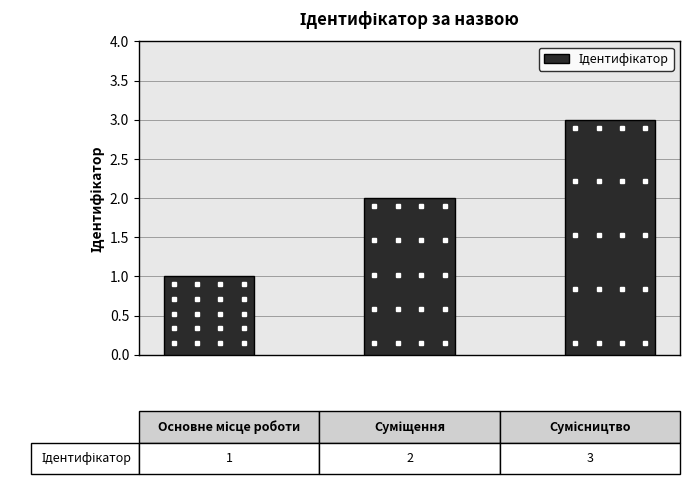

What is the greatest value displayed?

3